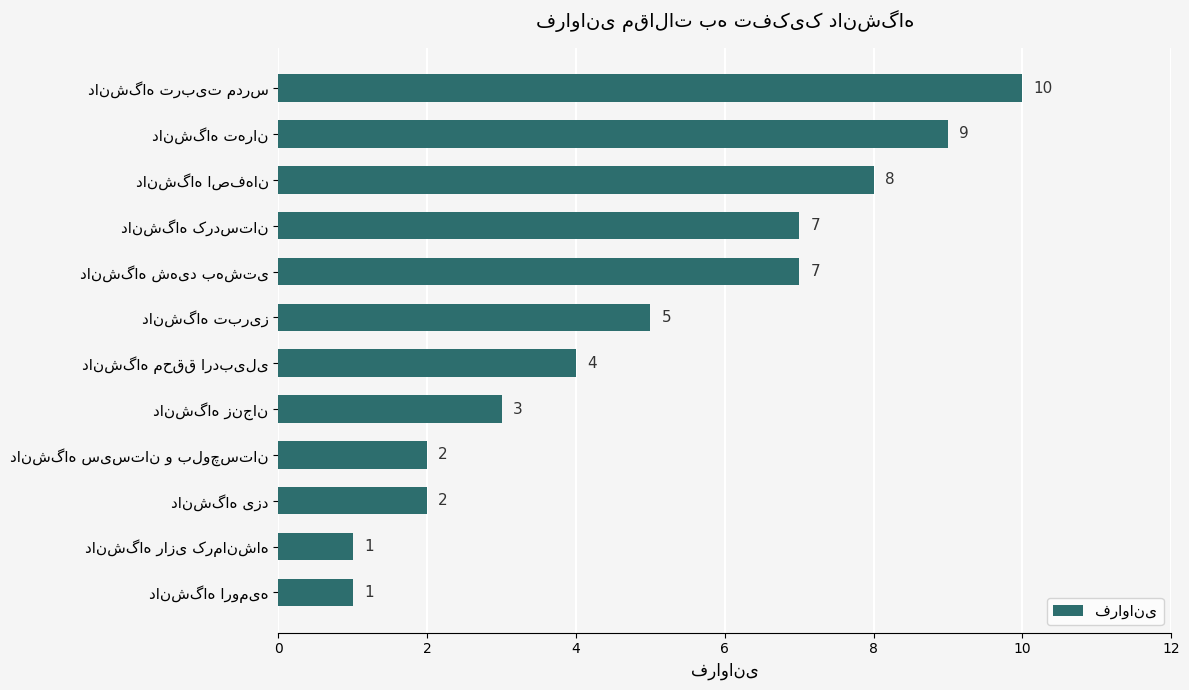

Count the values in the range 2 to 8.

8